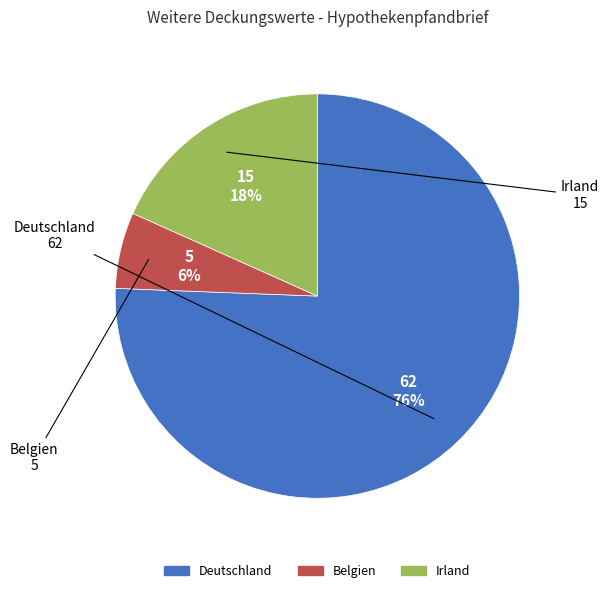

To the nearest percent, what is the combined percentage of Belgien and Irland?

24%